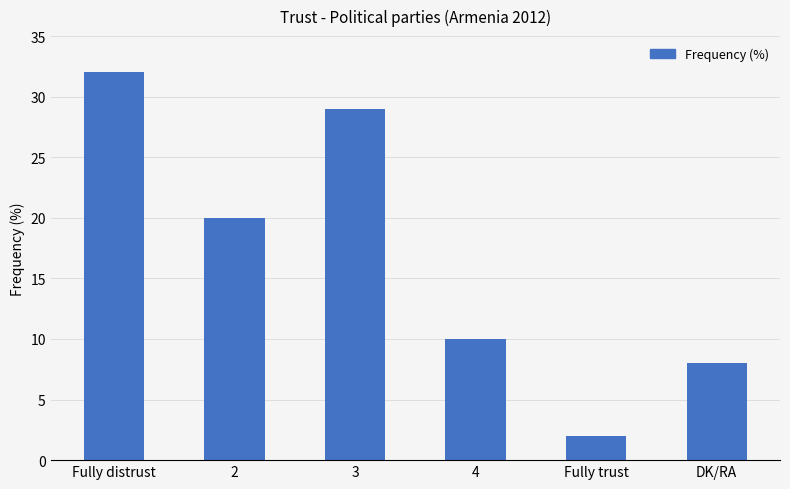

Which has a higher value, 2 or Fully trust?

2